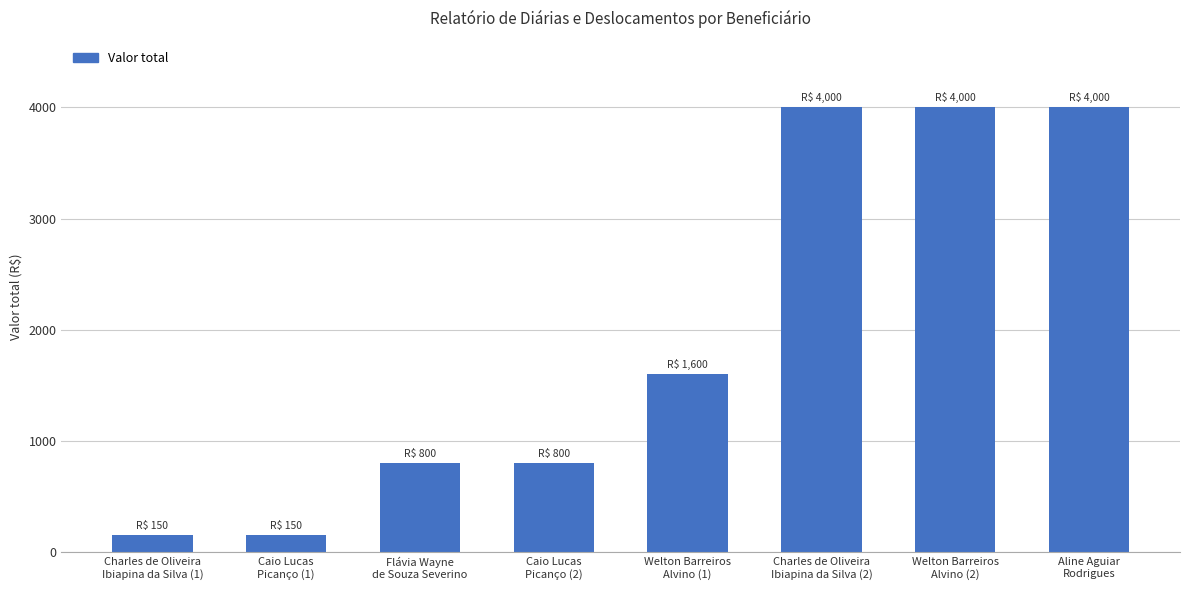

What is the maximum value shown in the chart?

4000